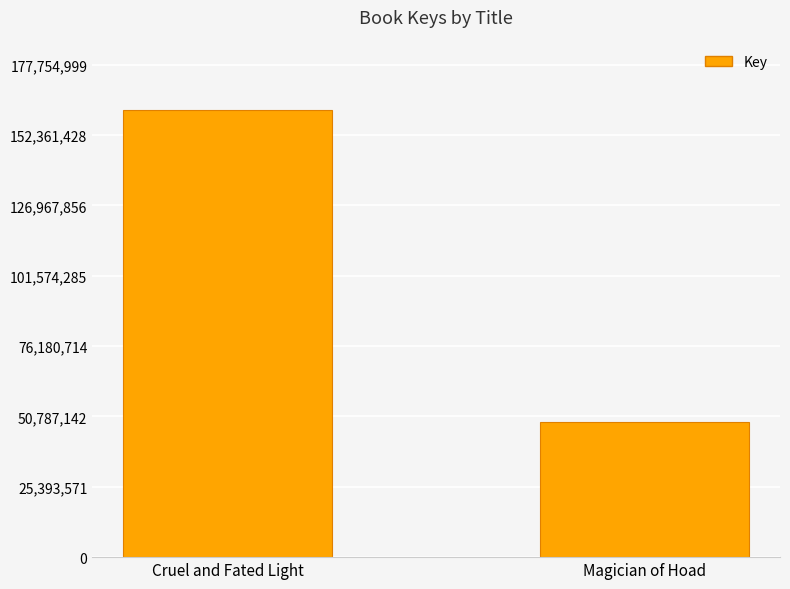

What is the change in value from Cruel and Fated Light to Magician of Hoad?

-112842775